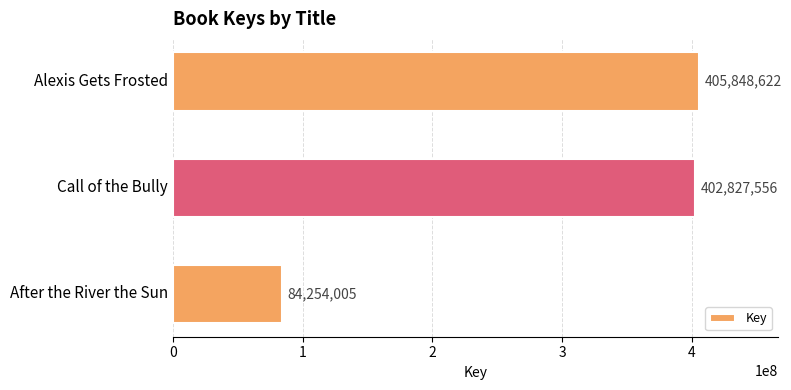

The value at After the River the Sun is 118323006. True or false?

False